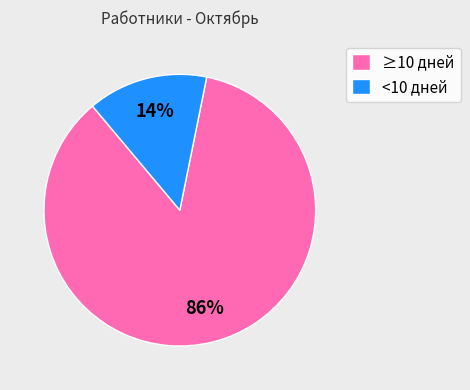

Is there any slice that represents more than half of the pie?

Yes